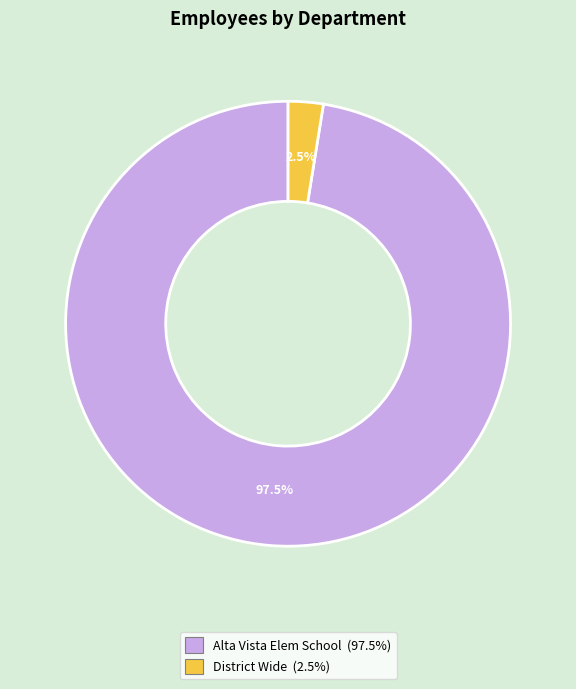

Rank the categories by value from highest to lowest.

Alta Vista Elem School, District Wide